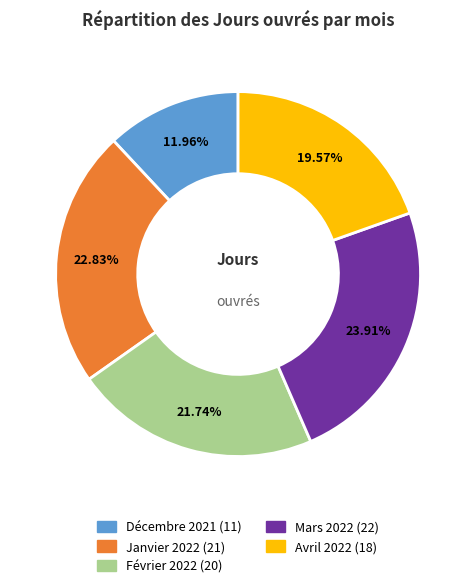

How many segments does this pie chart have?

5